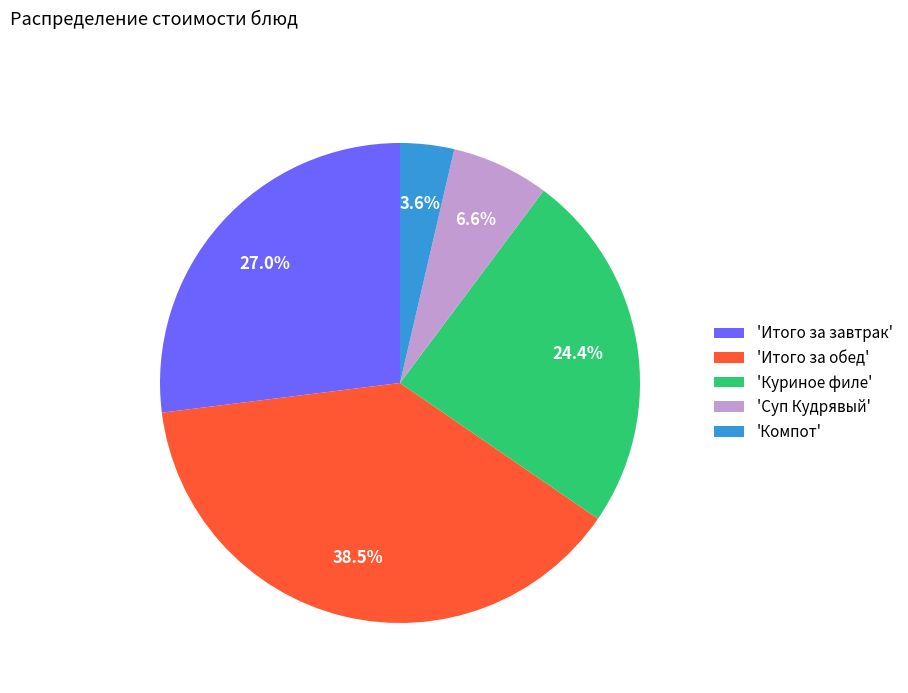

Between 'Суп Кудрявый' and 'Куриное филе', which is larger?

'Куриное филе'